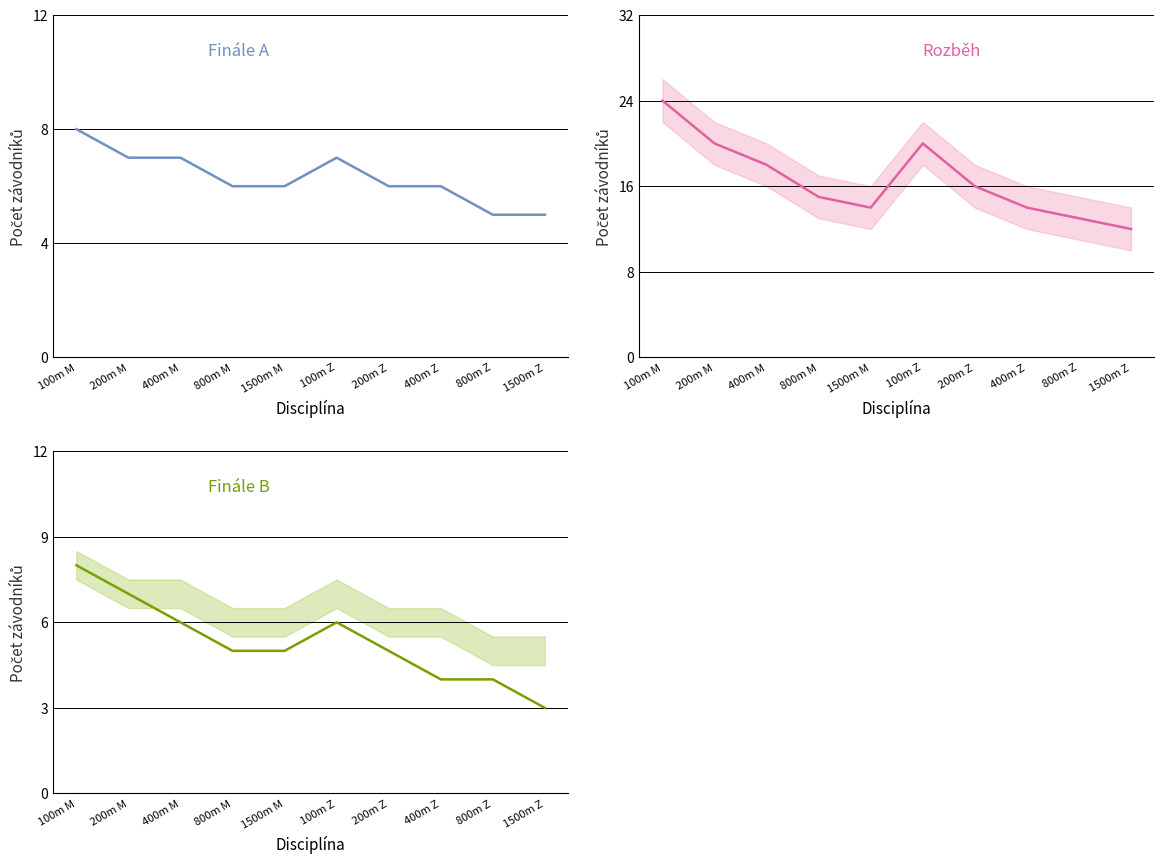

Where is the first local maximum for Finále A?

100m Z